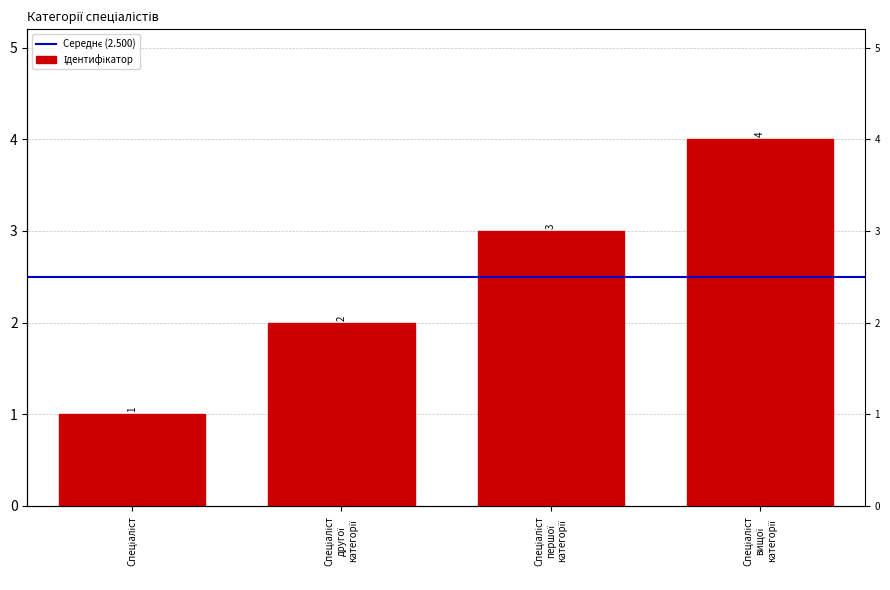

True or false: the data shows 1 at Спеціаліст.

True